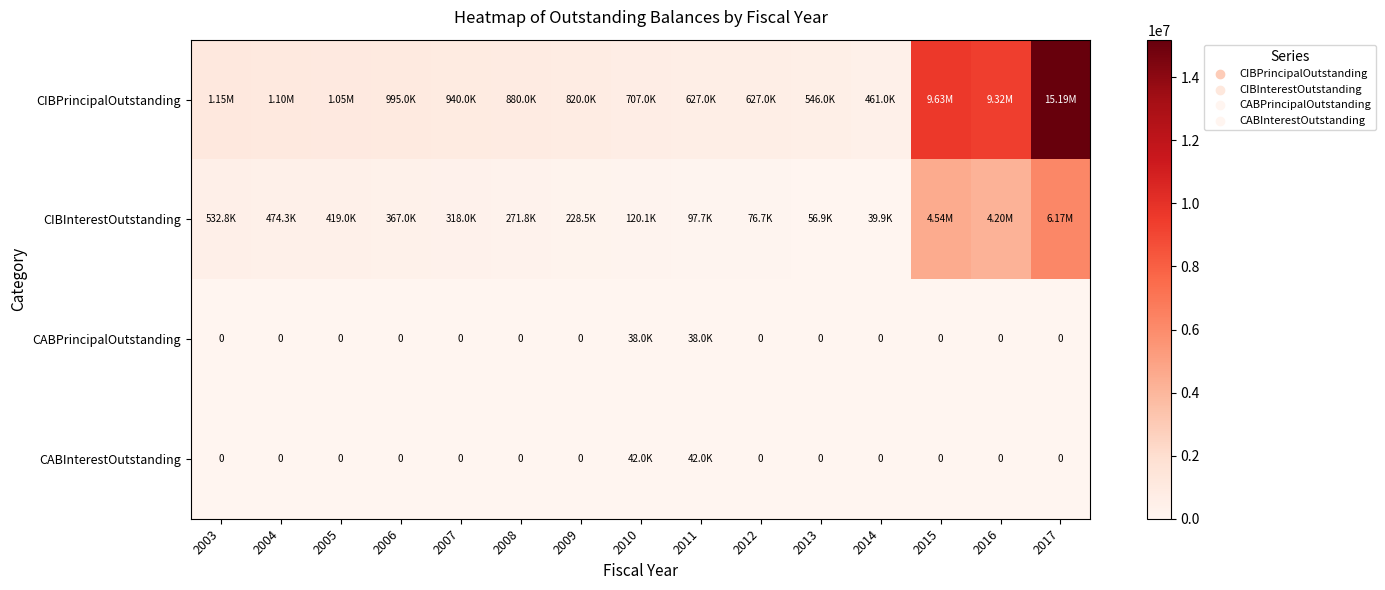

At how many categories does at least one series exceed 12446679?

1